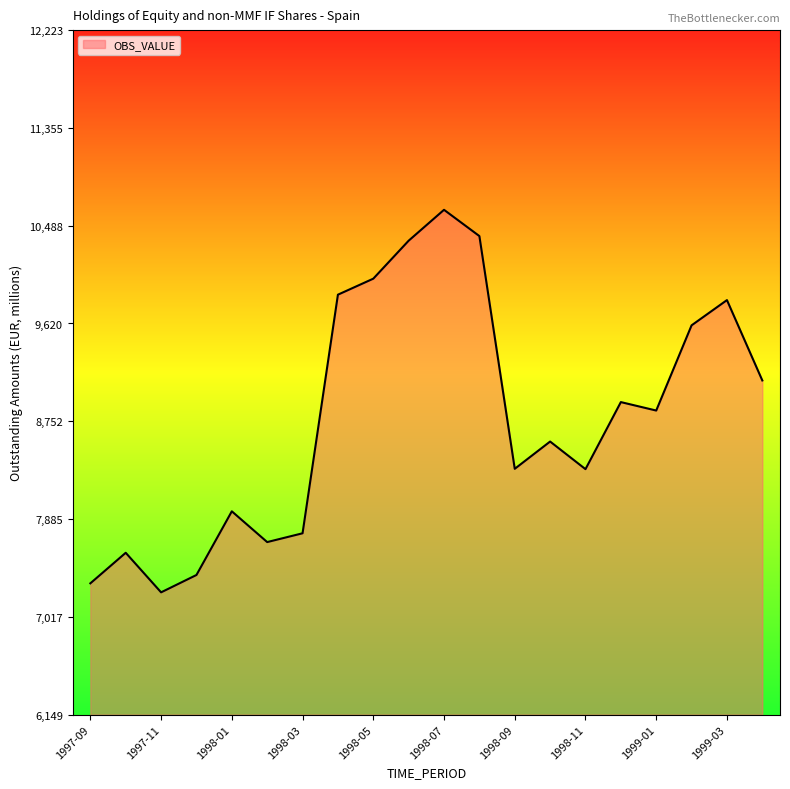

What is the maximum value shown in the chart?

10629